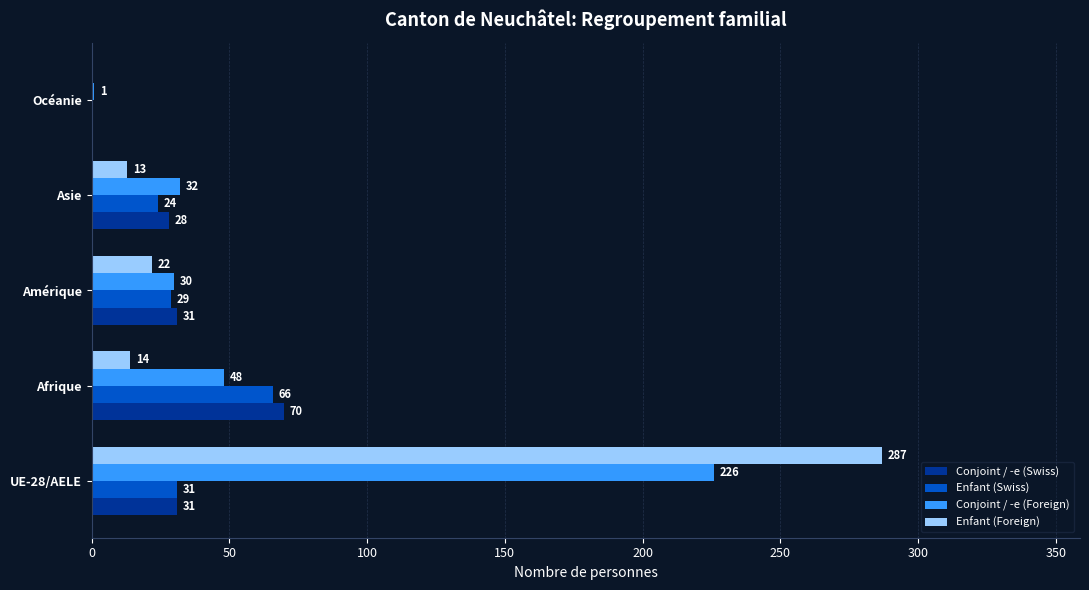

Which series changed the most between Amérique and Asie?

Enfant (Foreign)